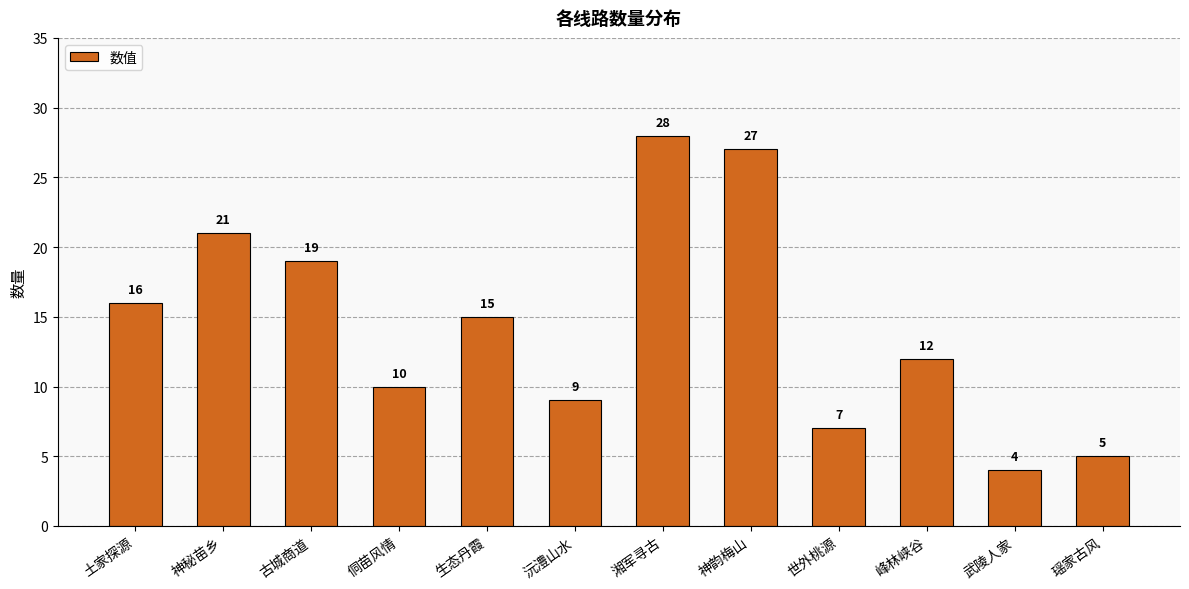

How many bars are there in total?

12